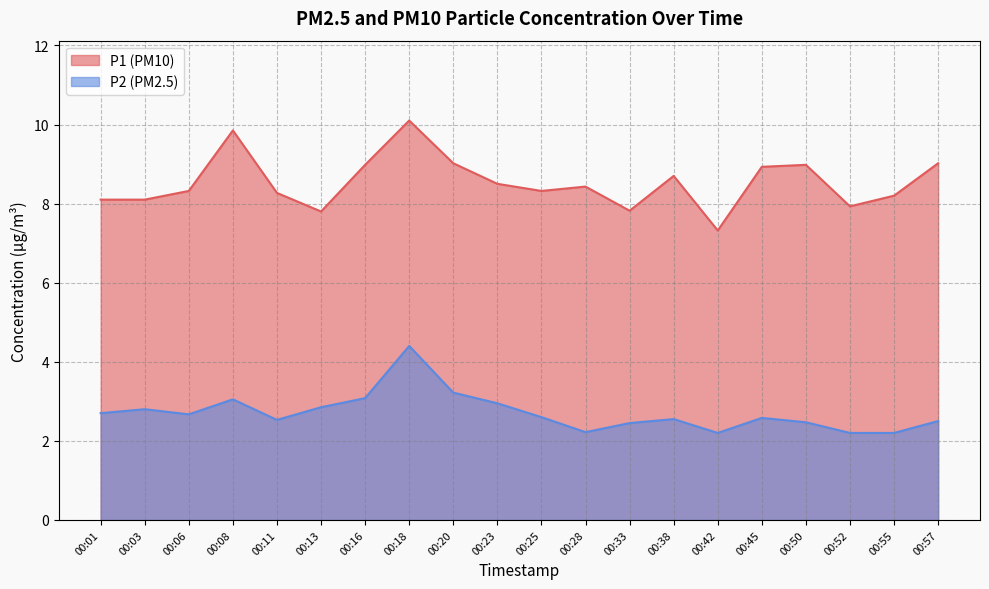

Is the value of P2 at 00:28 greater than the value of P1 at 00:52?

No